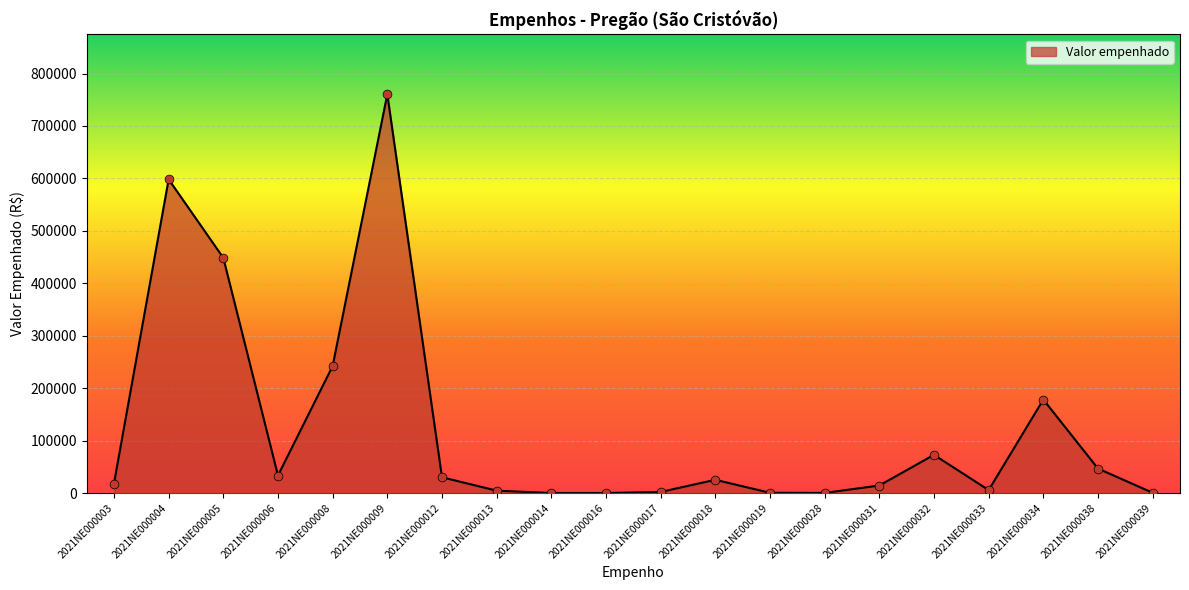

What is the change in value from 2021NE000009 to 2021NE000028?

-760328.3